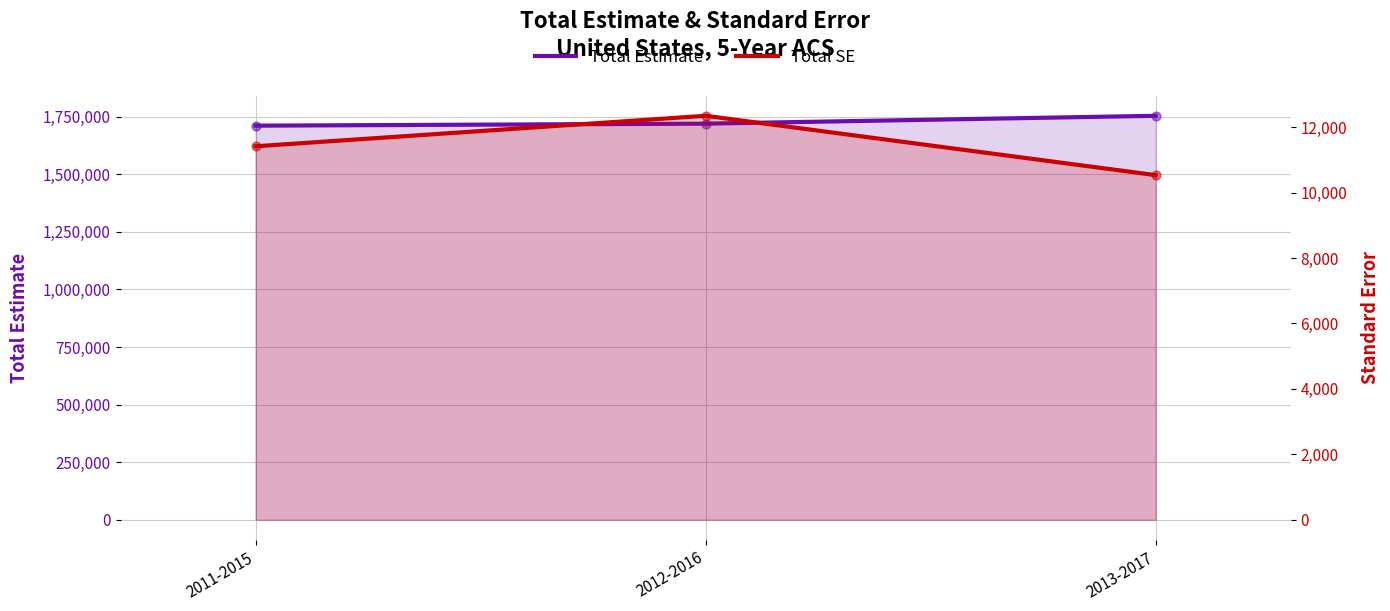

At how many categories does at least one series exceed 906407?

3